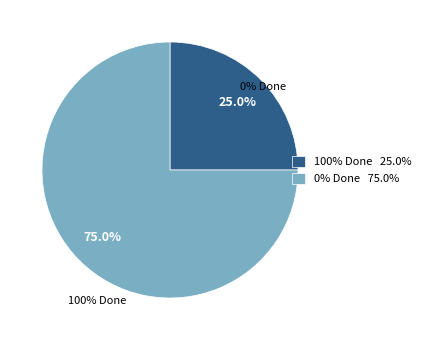

What is the ratio of the value at 0% Done 75.0% to the value at 100% Done 25.0%?

3.0